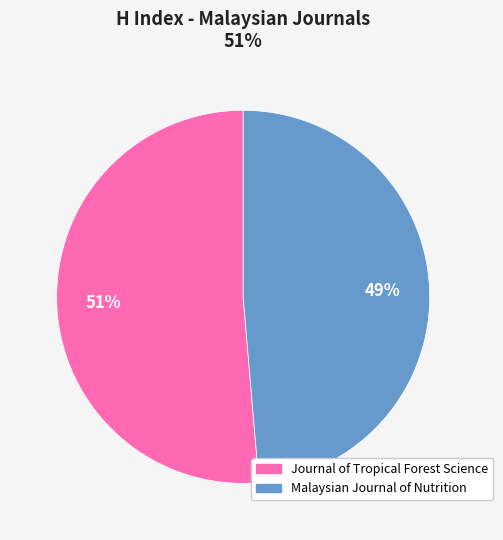

Combined, do Journal of Tropical Forest Science and Malaysian Journal of Nutrition account for over 50%?

Yes